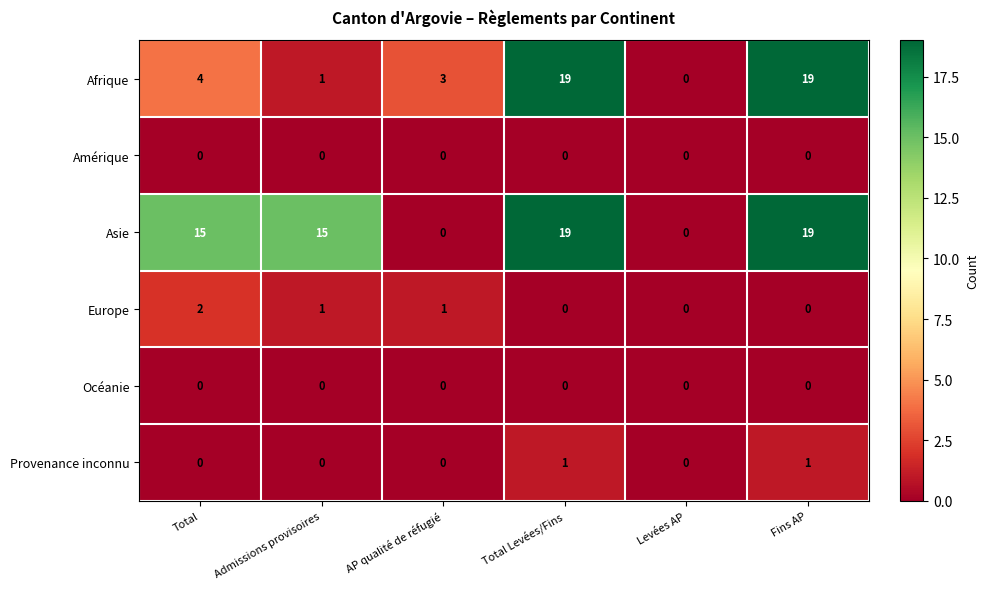

Which series changed the most between Admissions provisoires and Total Levées/Fins?

Afrique